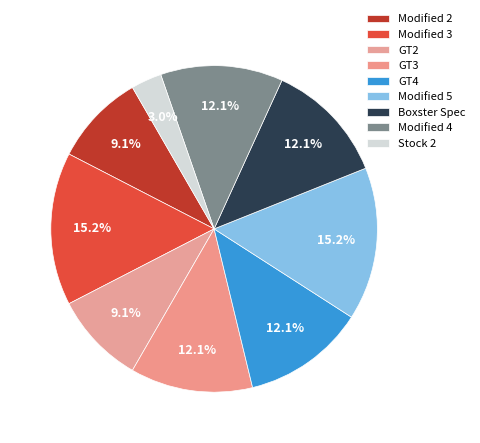

To the nearest percent, what percentage of the pie is Stock 2?

3%